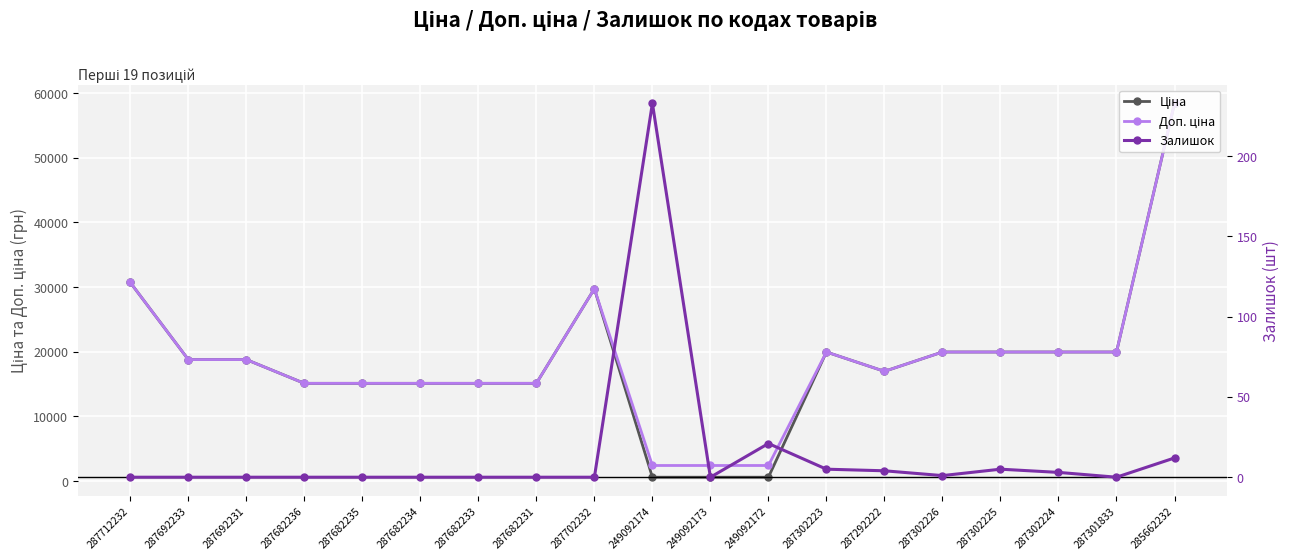

Rank the categories by Залишок value from lowest to highest.

287712232, 287692233, 287692231, 287682236, 287682235, 287682234, 287682233, 287682231, 287702232, 249092173, 287301833, 287302226, 287302224, 287292222, 287302223, 287302225, 285662232, 249092172, 249092174